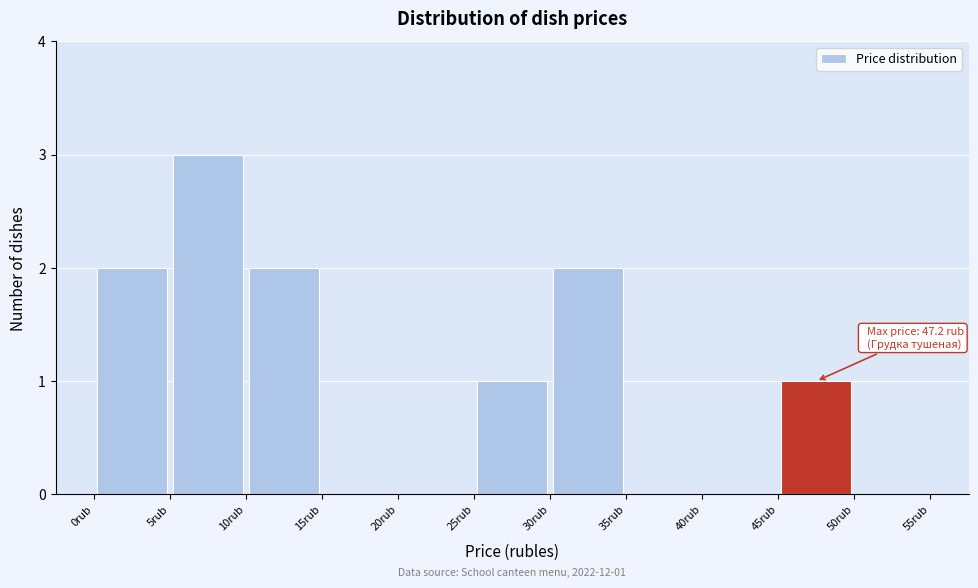

Over which range of the x-axis is the bar tallest?

5 to 10